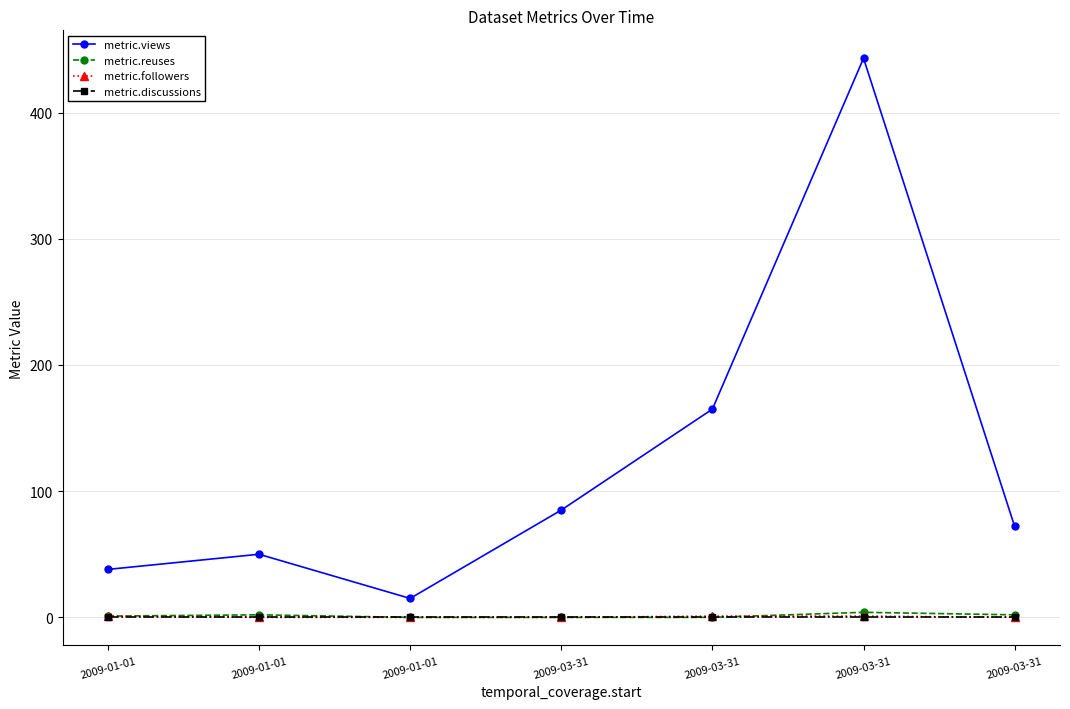

True or false: metric.discussions and metric.followers cross at least once.

False